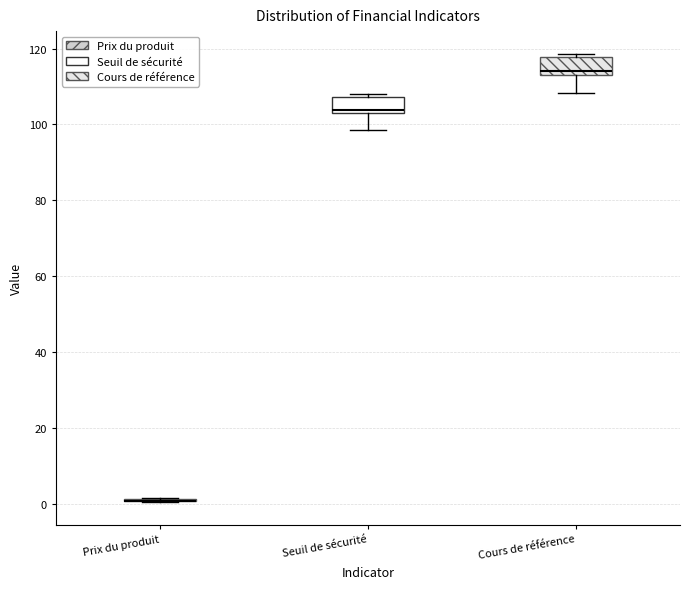

Reading left to right, transcribe this box plot: for each box, give where its median line is, the range the box spans, and where its two whiskers end, as read against the y-axis. The values are not printed on the chart, so give them approximately, as read against the axis.

Prix du produit: box collapsed to a line at 0, whiskers 0 to 2
Seuil de sécurité: median 104, box 102 to 108, whiskers 98 to 108 (just above the box's upper edge)
Cours de référence: median 114 (just above the box's lower edge), box 114 to 118, whiskers 108 to 118 (just above the box's upper edge)